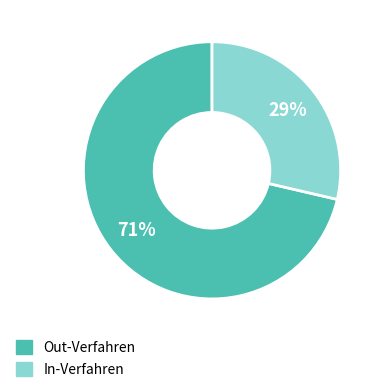

To the nearest percent, what percentage of the pie is In-Verfahren?

29%